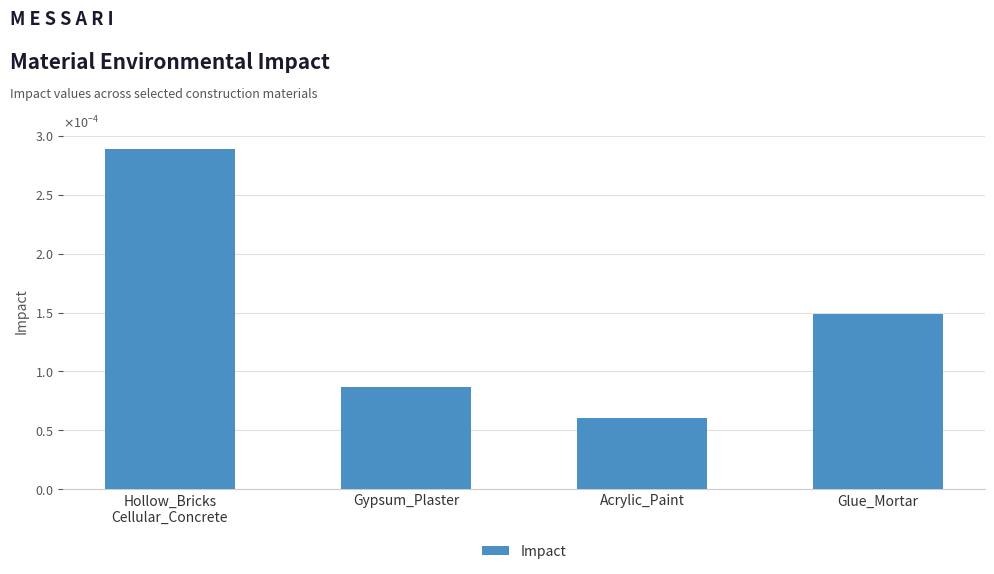

List the labels in order of value, smallest first.

Acrylic_Paint, Gypsum_Plaster, Glue_Mortar, Hollow_Bricks
Cellular_Concrete